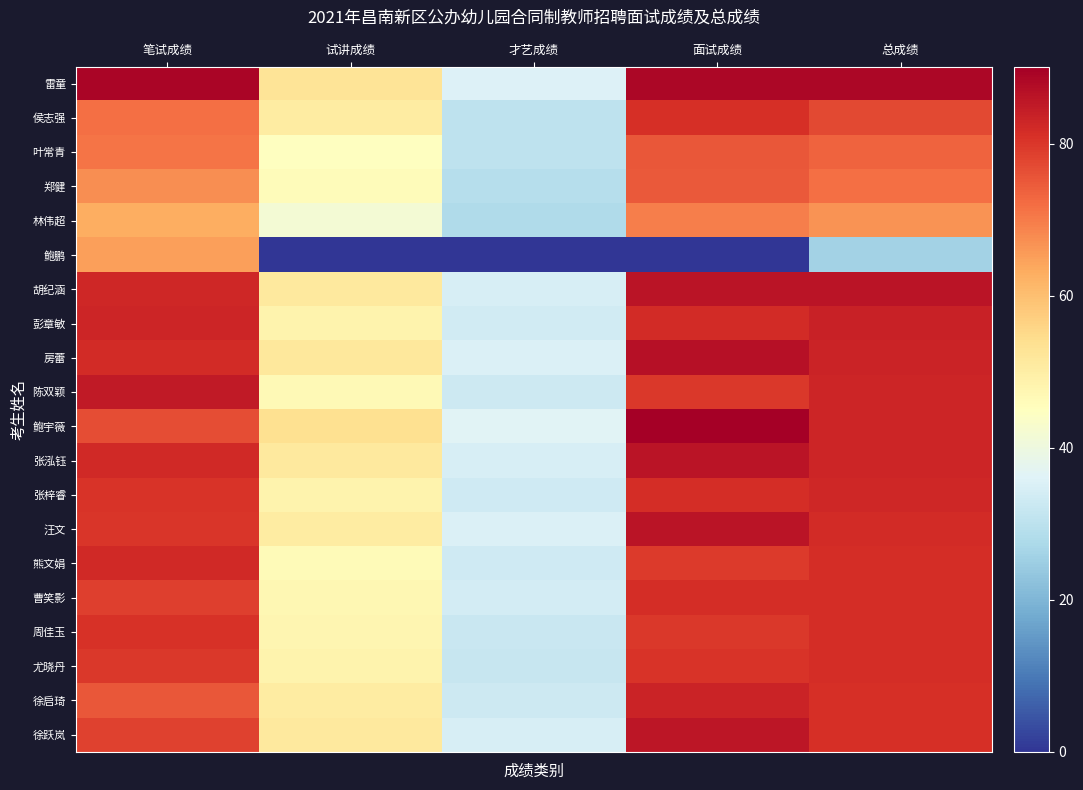

At which category is the sum across all series the highest?

总成绩